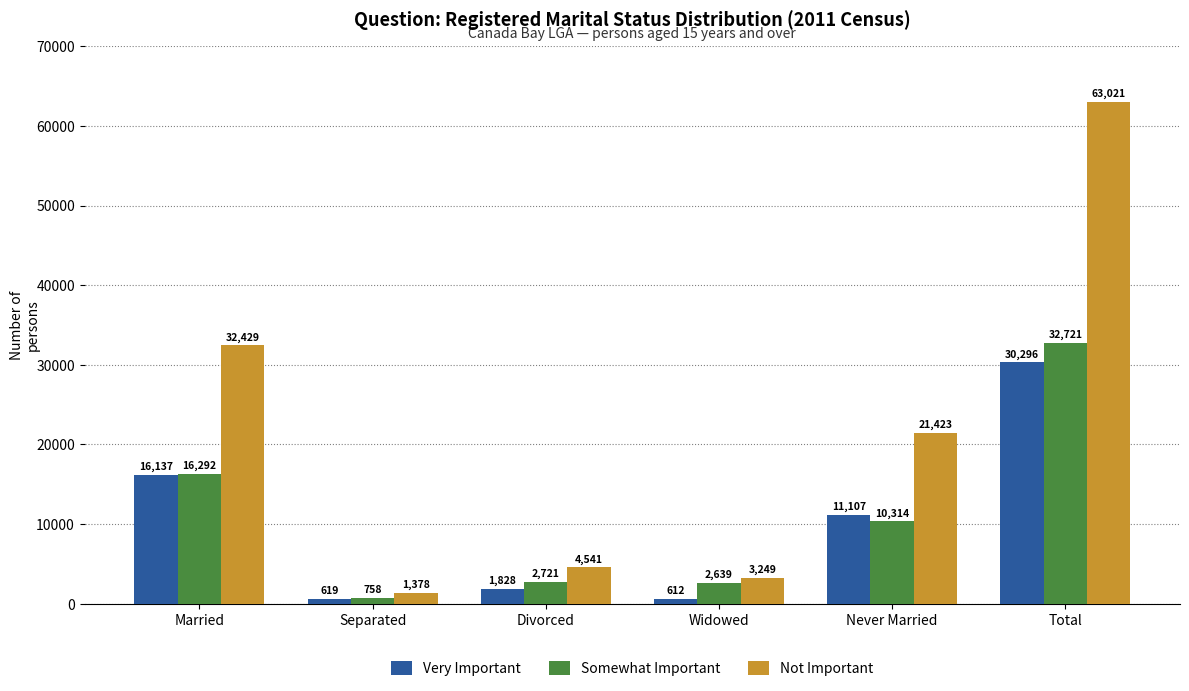

What is the difference between the maximum and minimum values in the Somewhat Important series?

31963